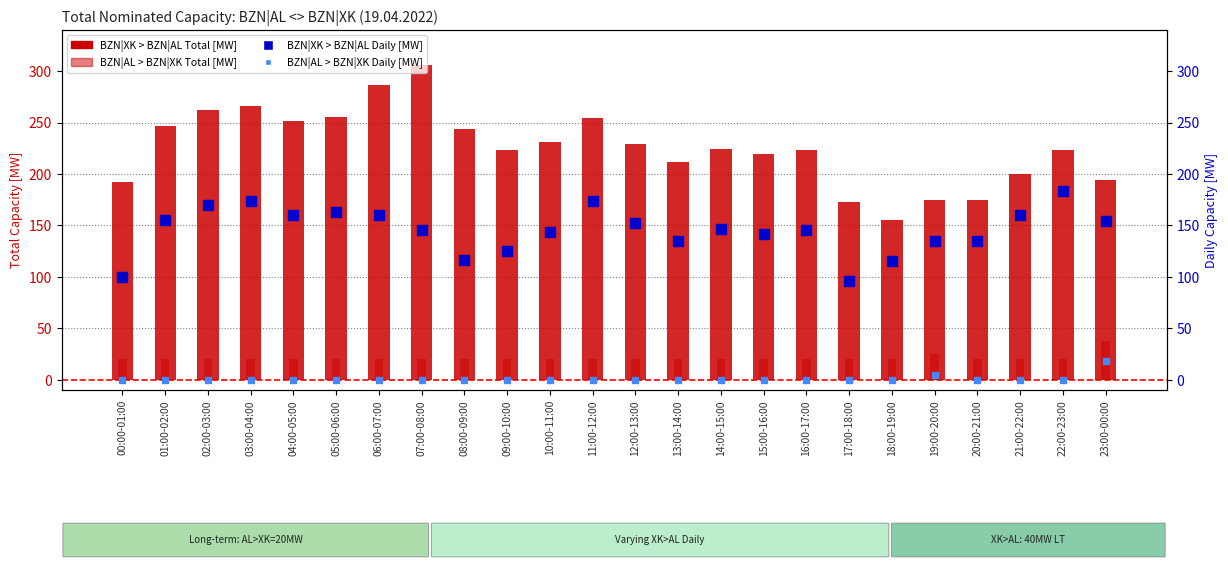

Does the chart contain stacked bars?

No